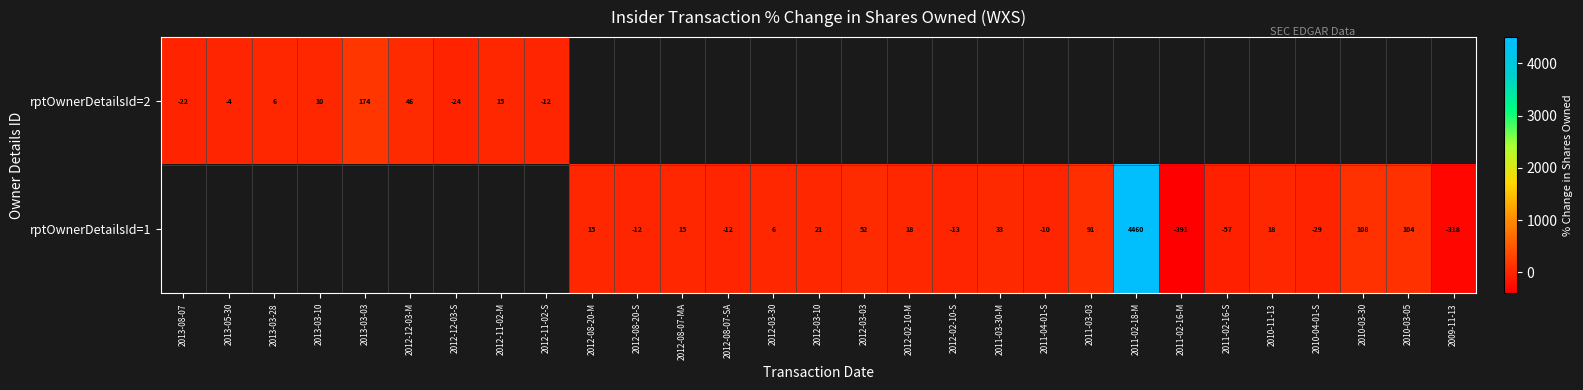

Is it true that rptOwnerDetailsId=1 equals 4460 at 2011-02-18-M?

True